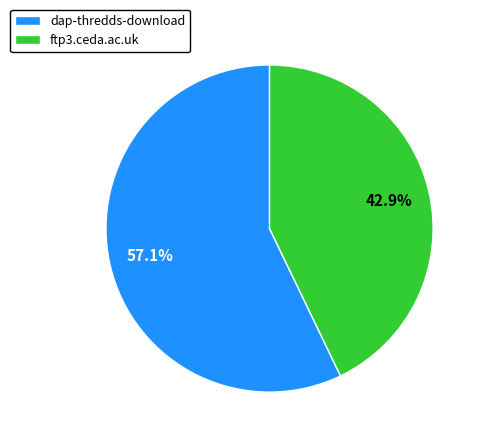

Is there any slice that represents more than half of the pie?

Yes